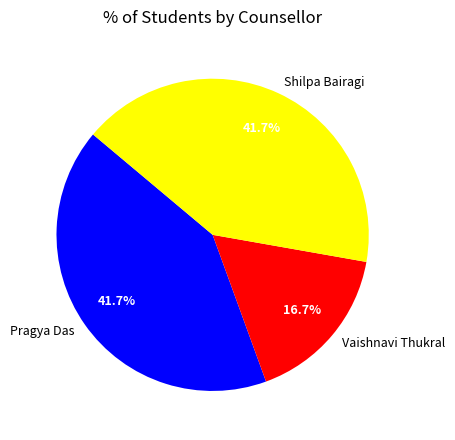

Combined, do Vaishnavi Thukral and Pragya Das account for over 50%?

Yes